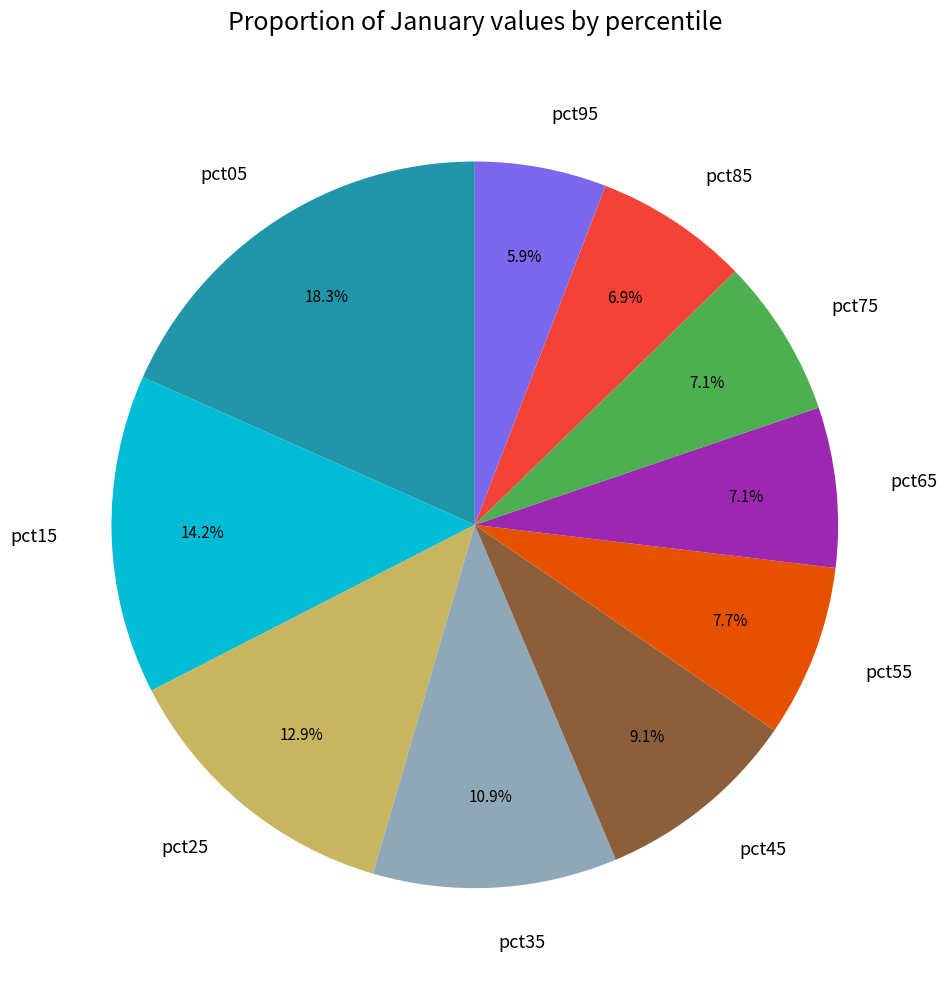

How many segments does this pie chart have?

10